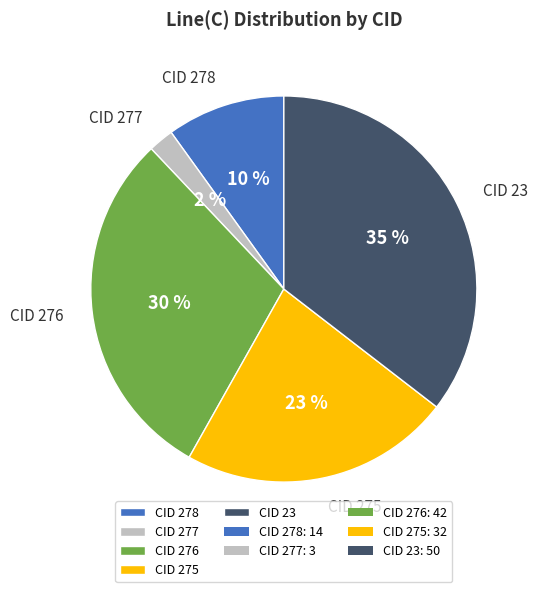

Rank the categories by value from highest to lowest.

CID 23, CID 276, CID 275, CID 278, CID 277